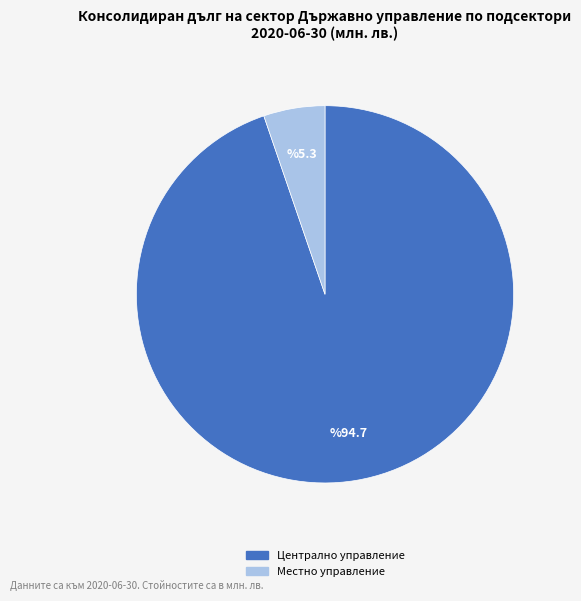

Count the number of slices in the pie.

2